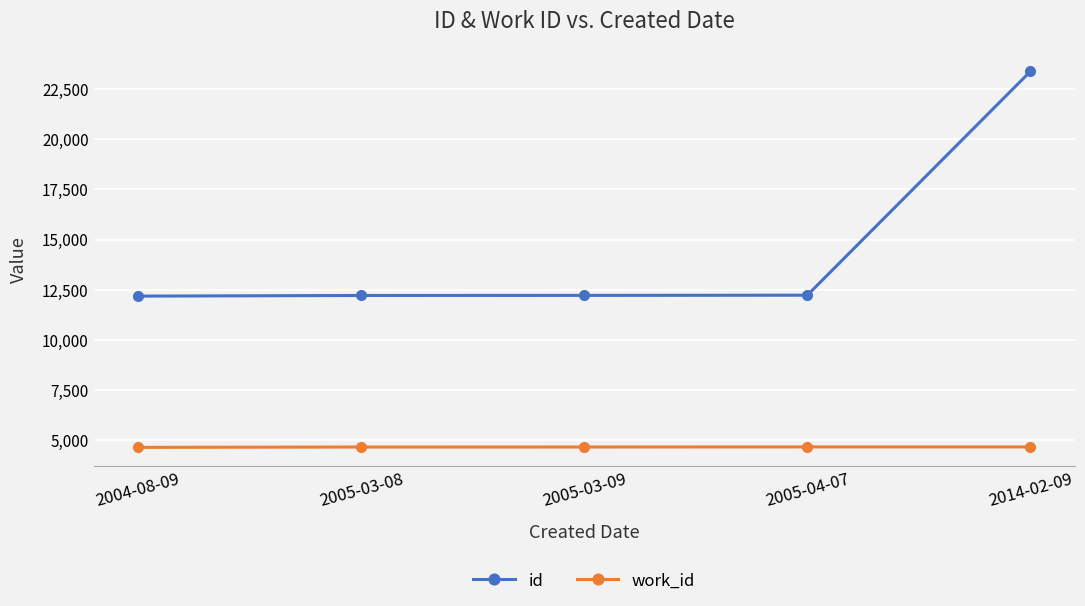

What is the total value across all series at 2004-08-09?

16790.0